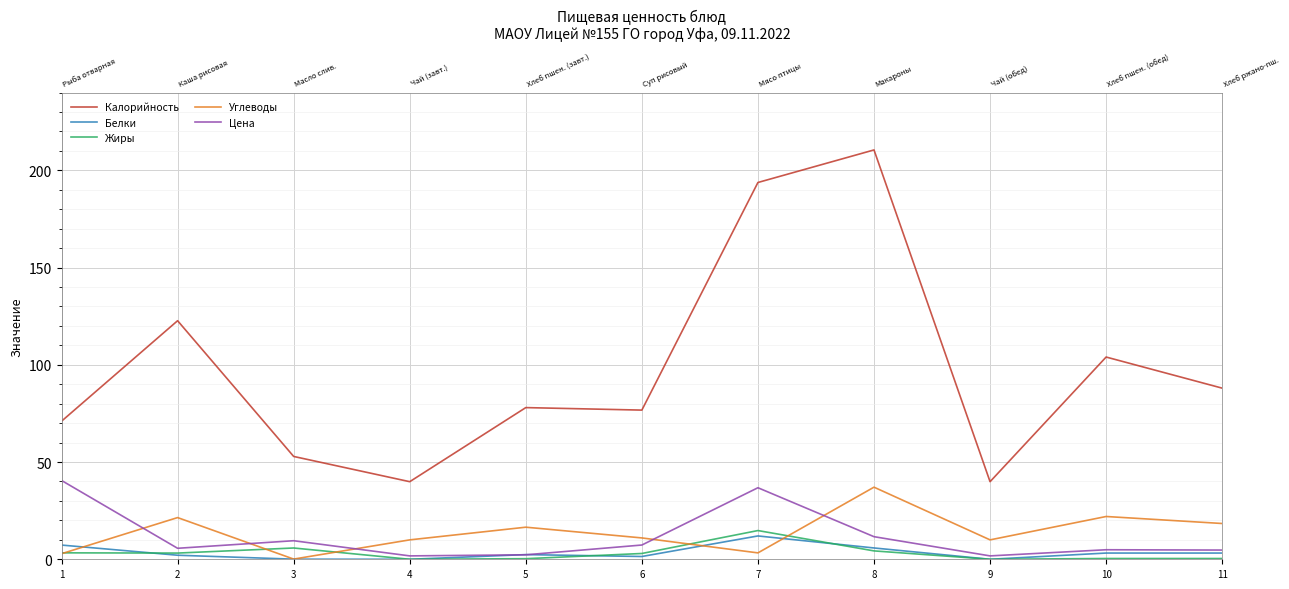

Between 10 and 3, which is larger?

10